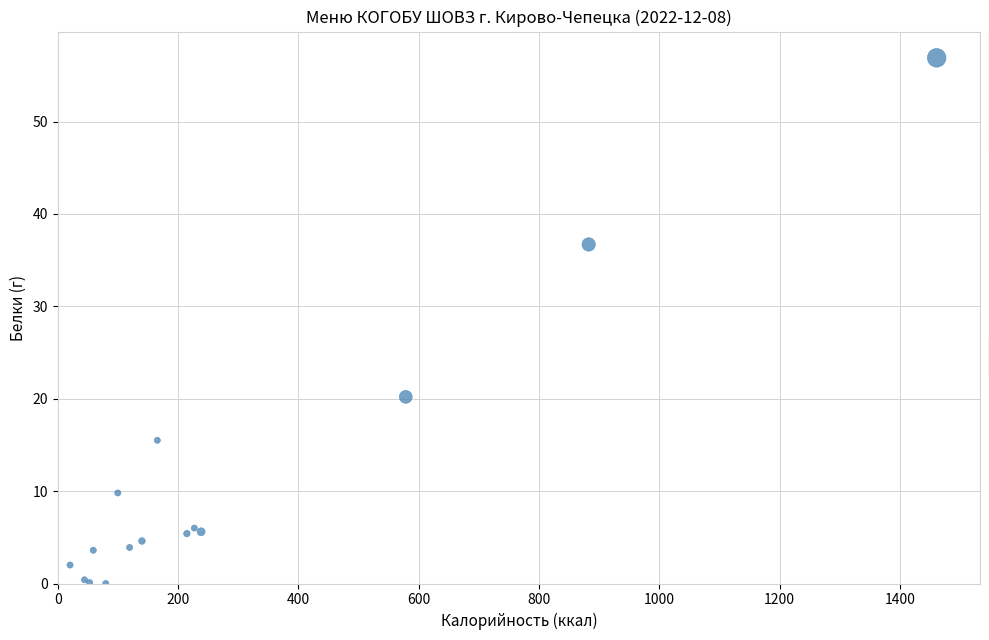

What Y value in the scatter plot is closest to 28?

20.2